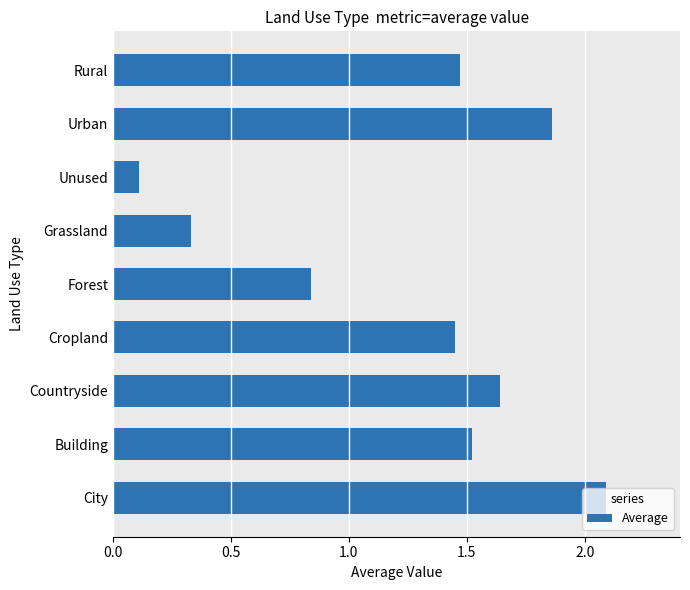

Which label corresponds to the smallest value in the chart?

Unused